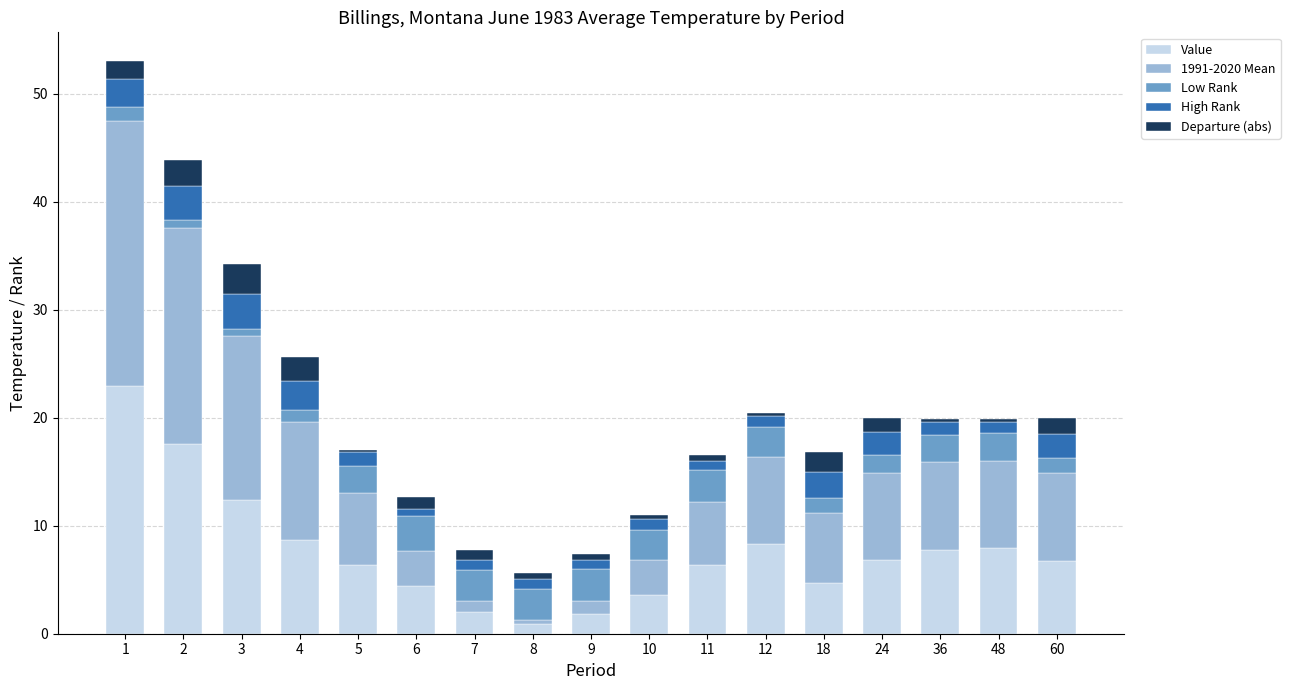

How many data points does each series have?

17